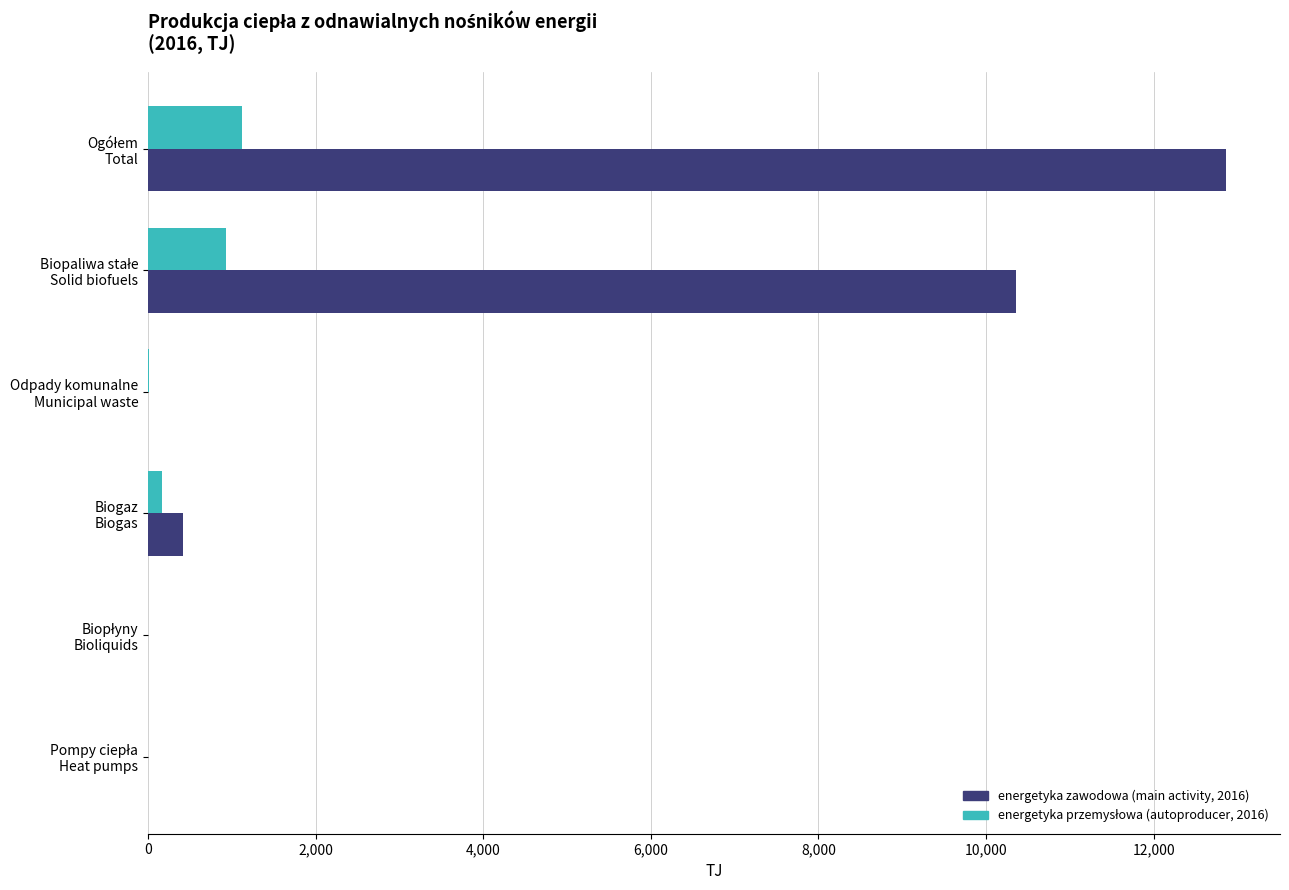

What is the maximum value shown in the chart?

12863.0